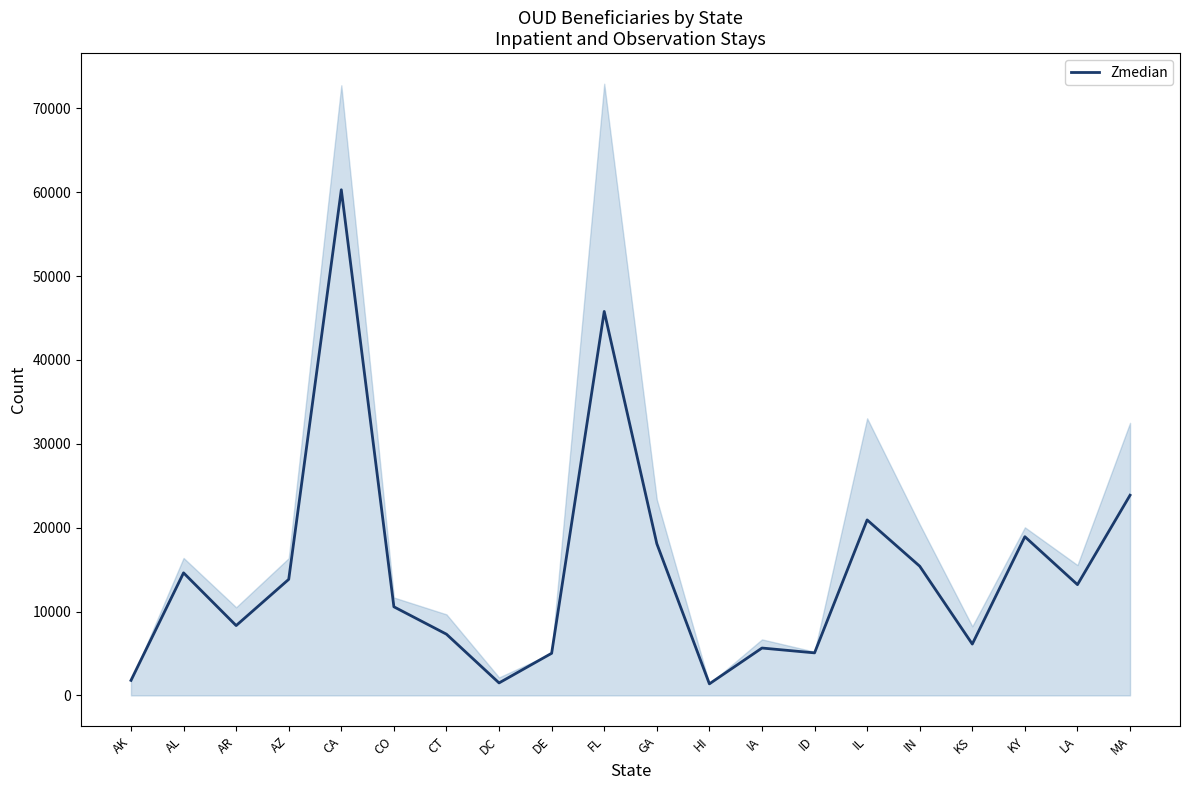

Does the chart have visible grid lines?

No